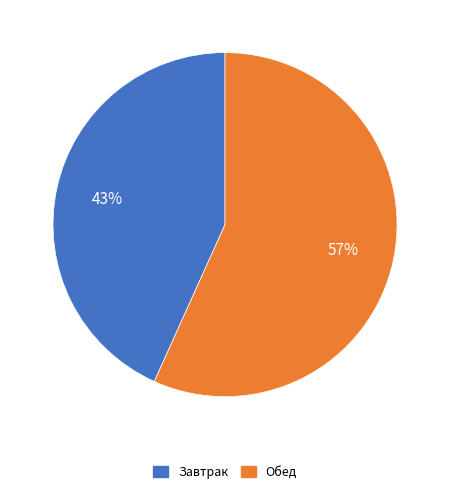

Which slice is the largest?

Обед